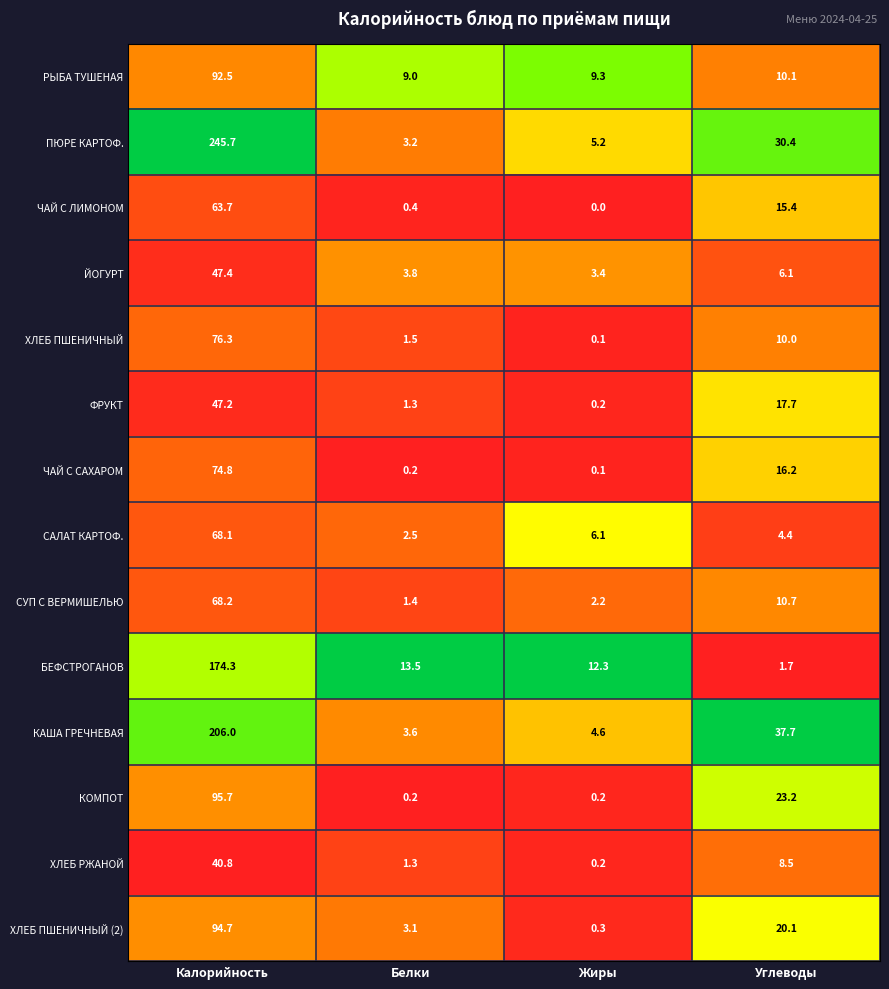

What is the total value across all series at Калорийность?

1395.4